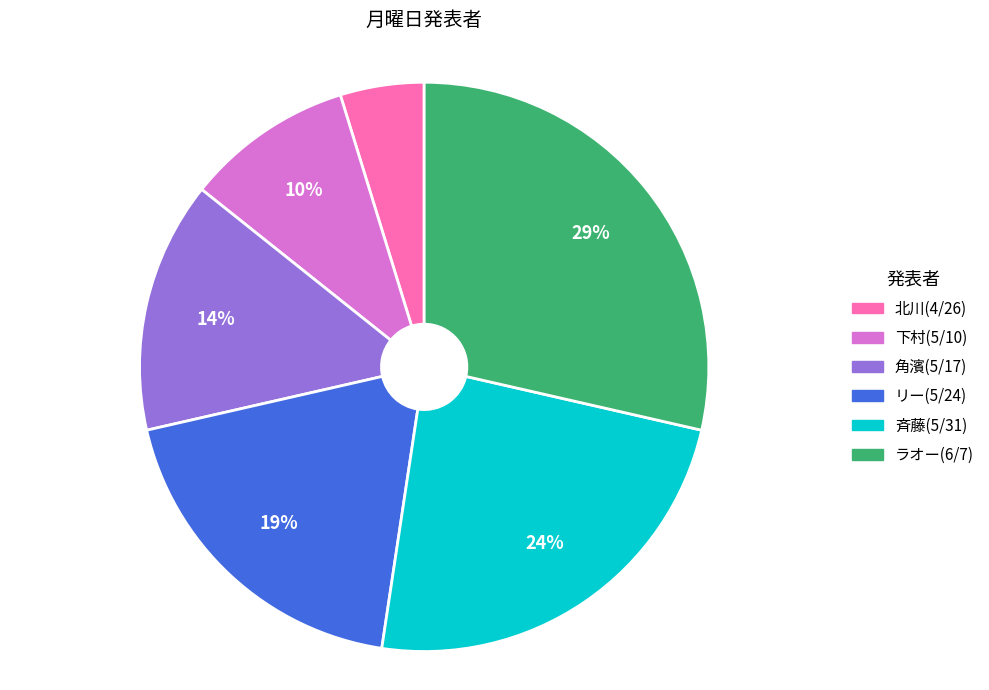

What is the ratio of the value at 下村(5/10) to the value at 斉藤(5/31)?

0.4